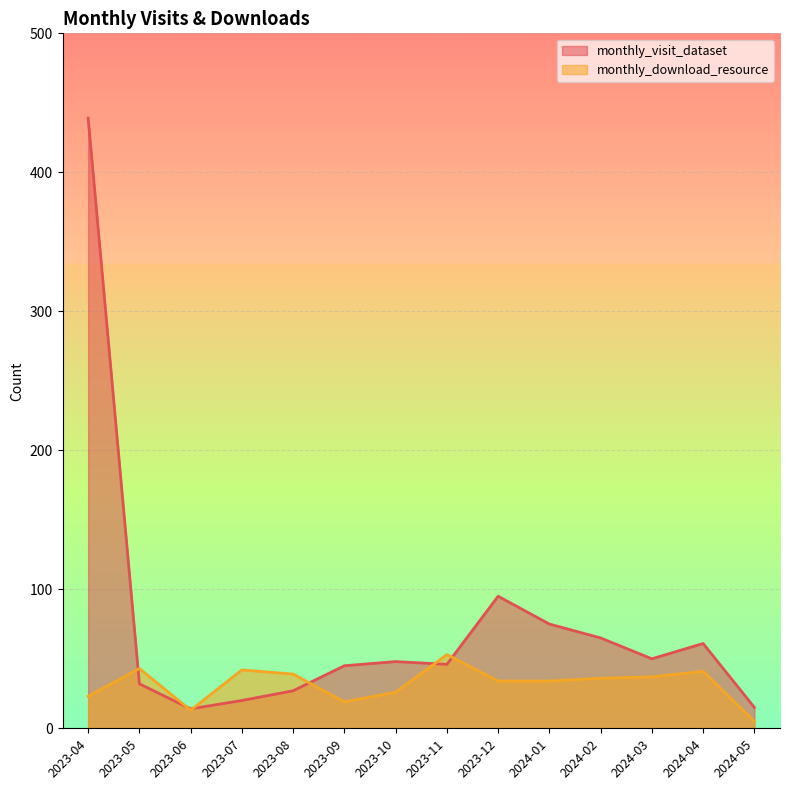

What is the sum of the monthly_download_resource values at 2023-10 and 2023-05?

69